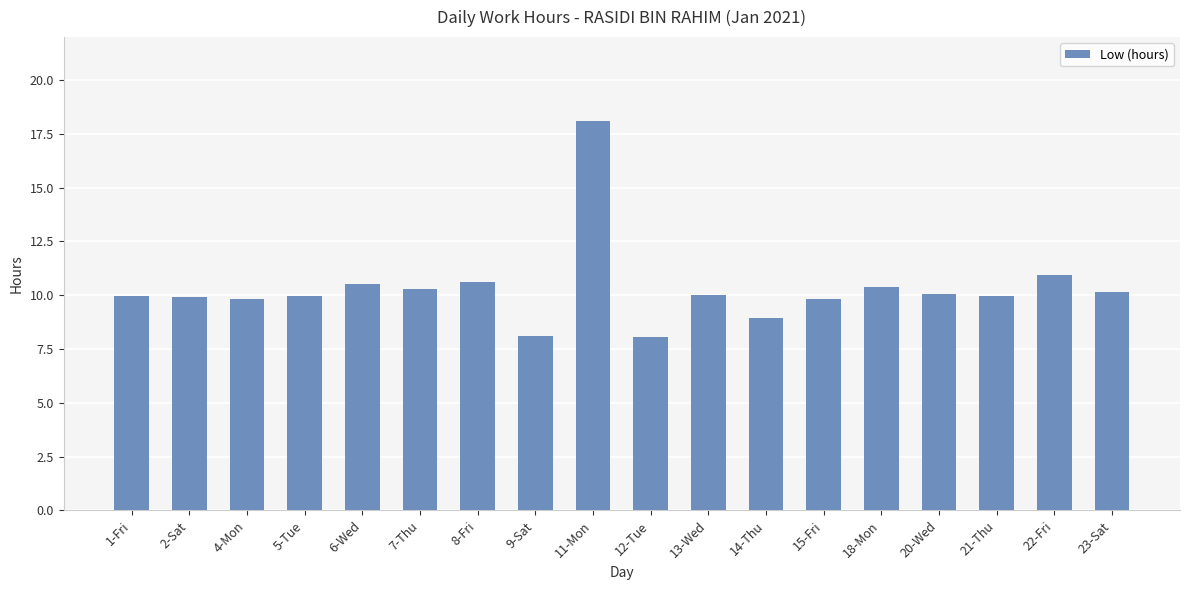

Between 9-Sat and 1-Fri, which is larger?

1-Fri